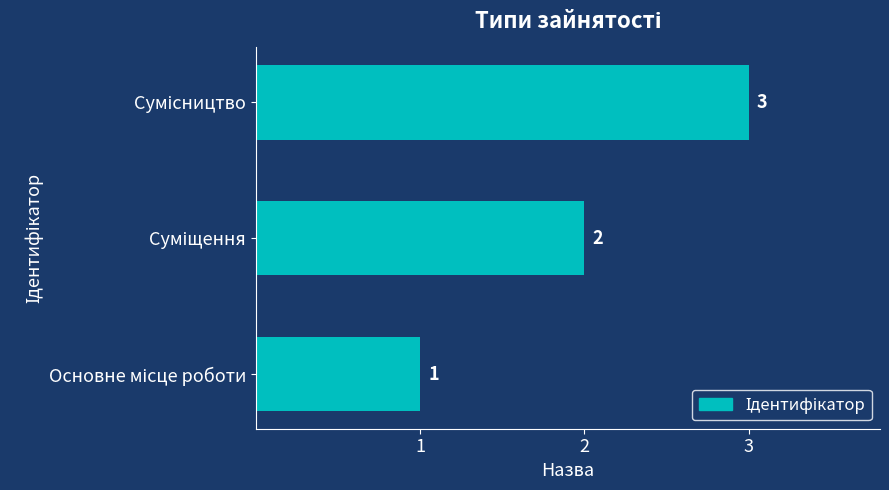

Count the values in the range 1 to 3.

3